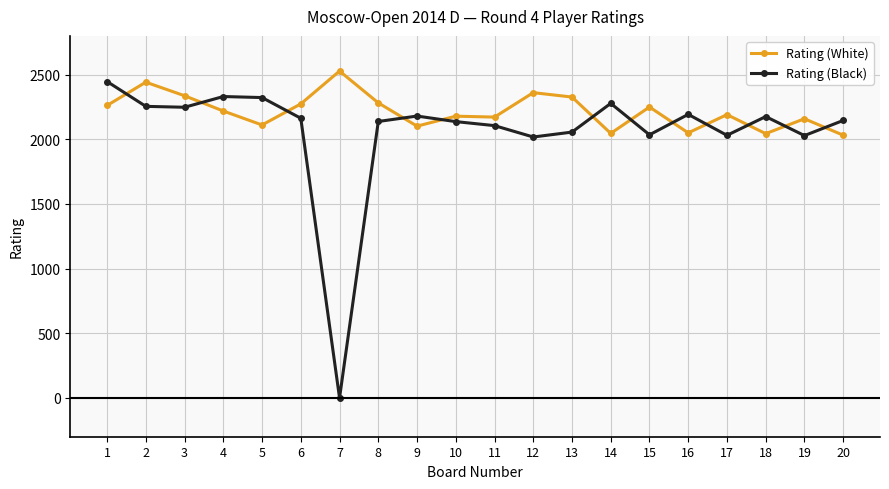

How many values in Rating (Black) are above zero?

19